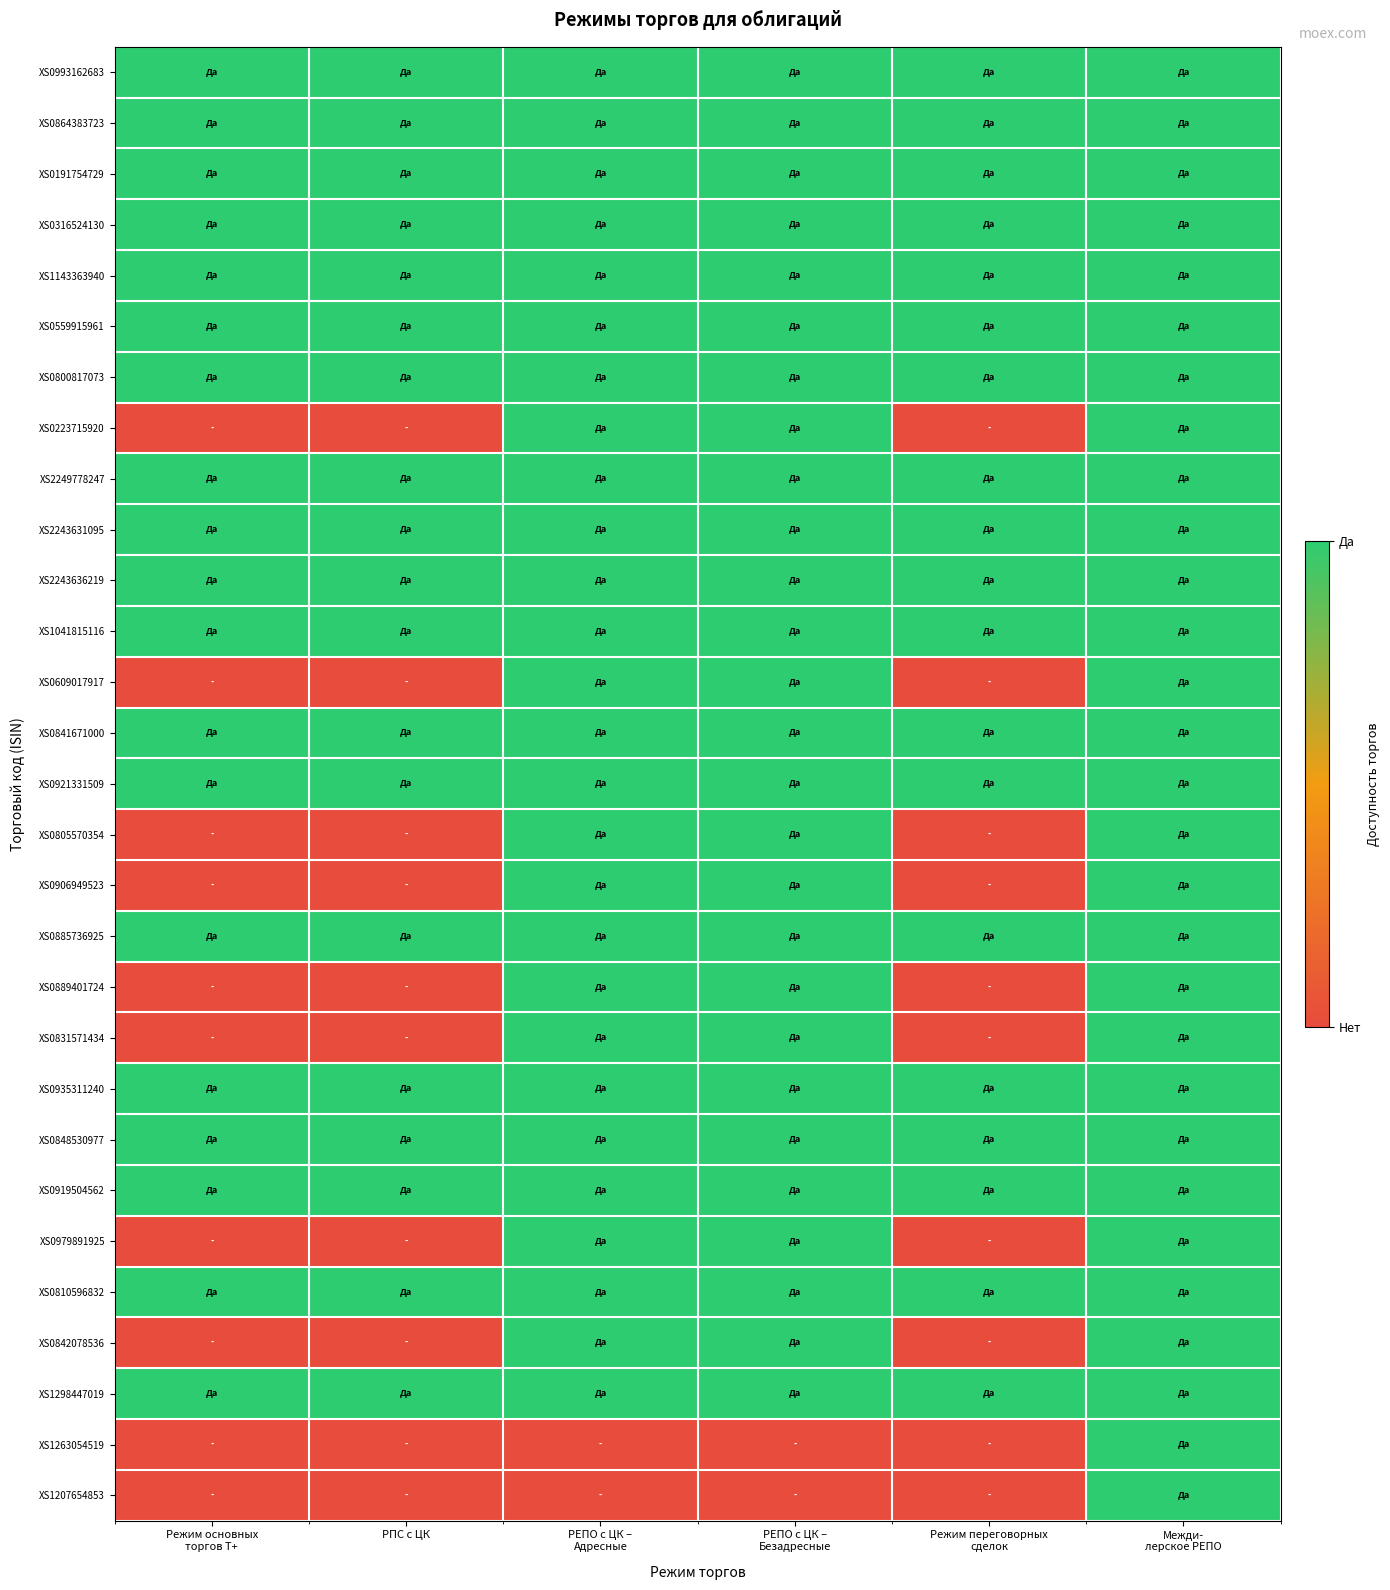

At how many categories does at least one series exceed 0?

6